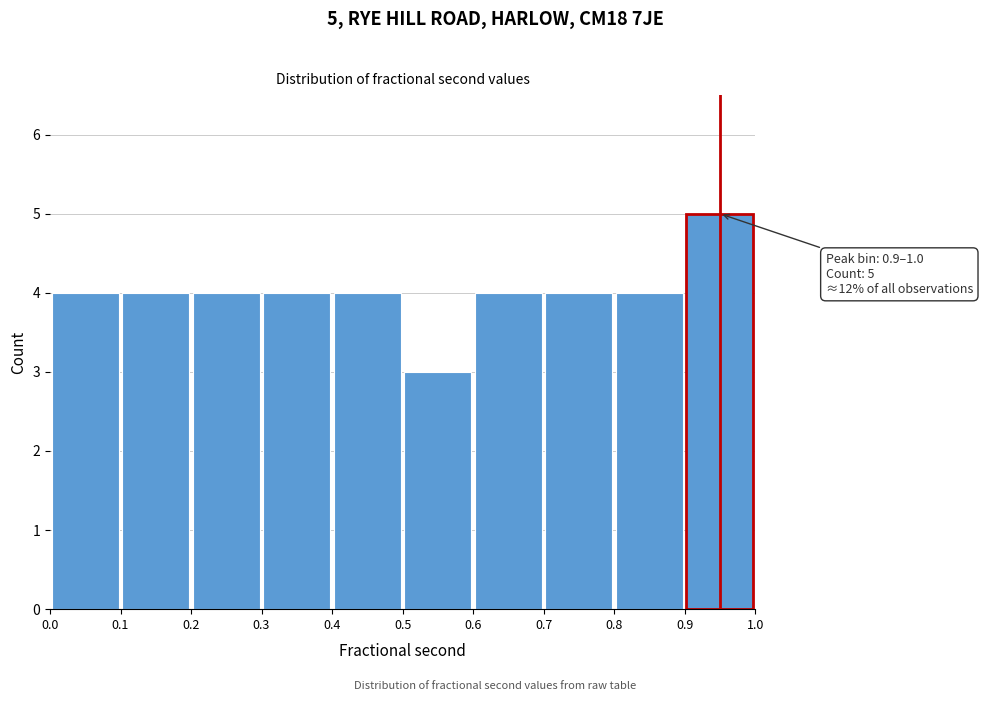

Over which range of the x-axis is the bar tallest?

0.9 to 1.0